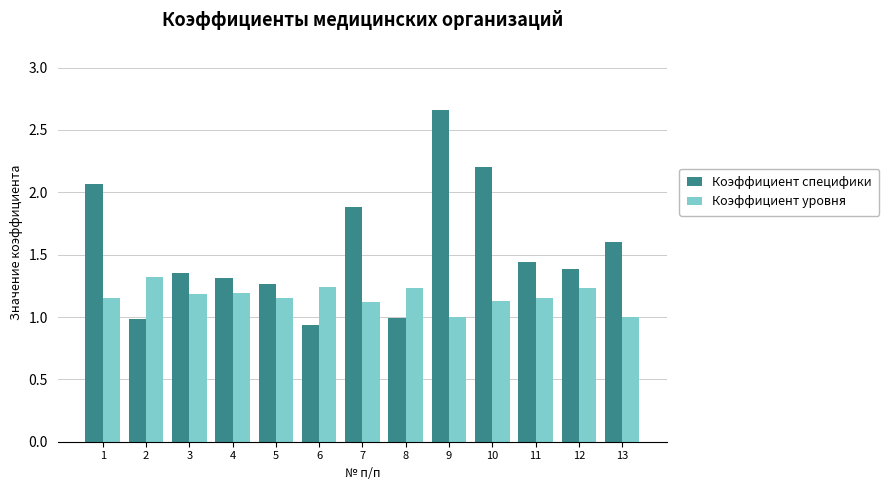

Is the value of Коэффициент уровня at 6 greater than the value of Коэффициент специфики at 7?

No